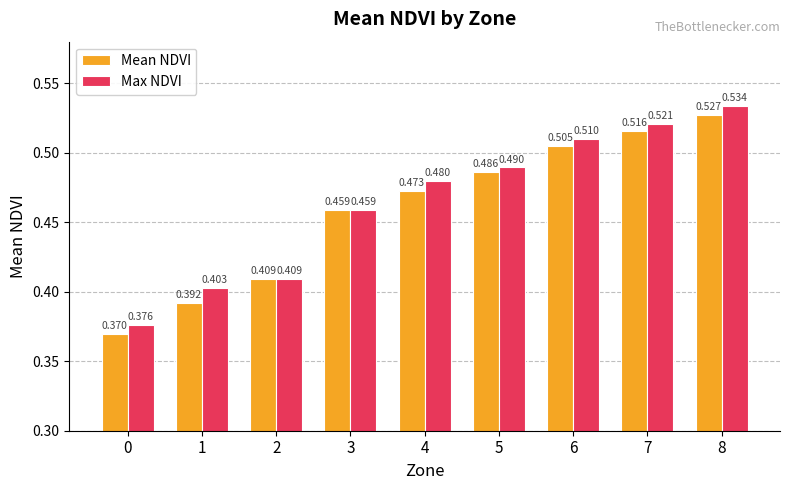

Which series has the largest range (max minus min)?

Max NDVI